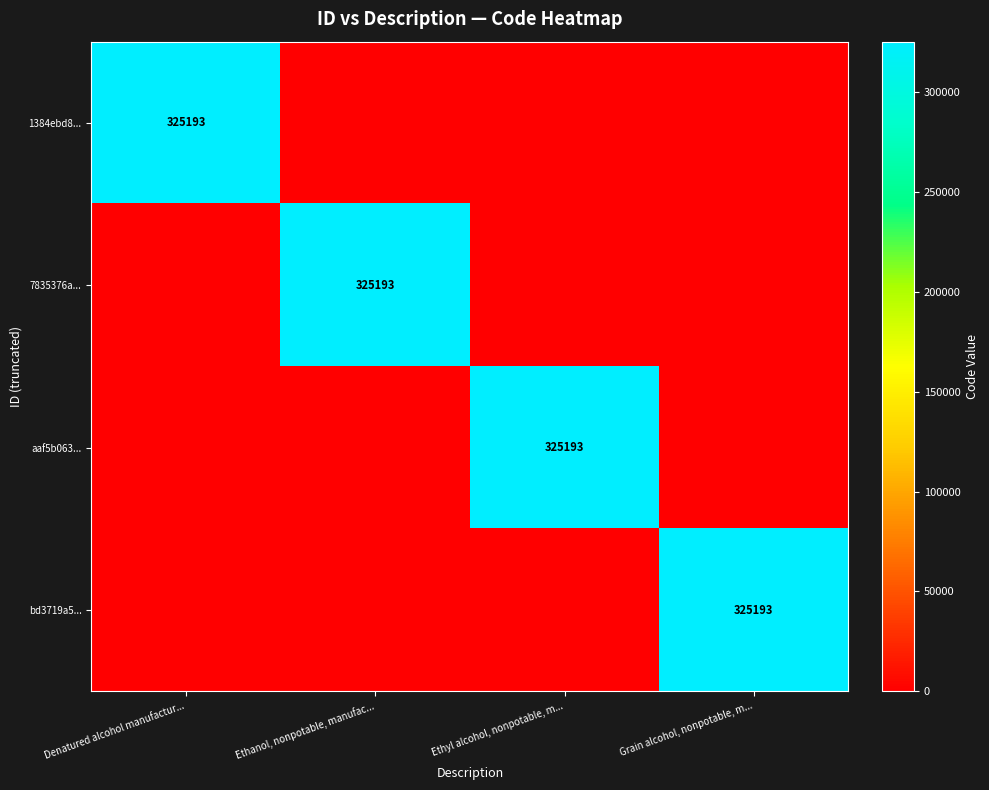

Is it true that 7835376a... equals 0 at Ethyl alcohol, nonpotable, m...?

True